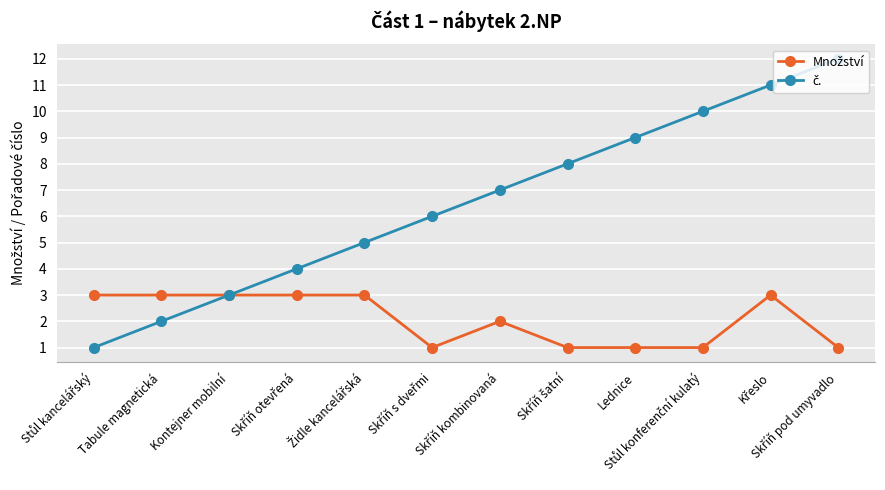

How many lines are shown in the chart?

2